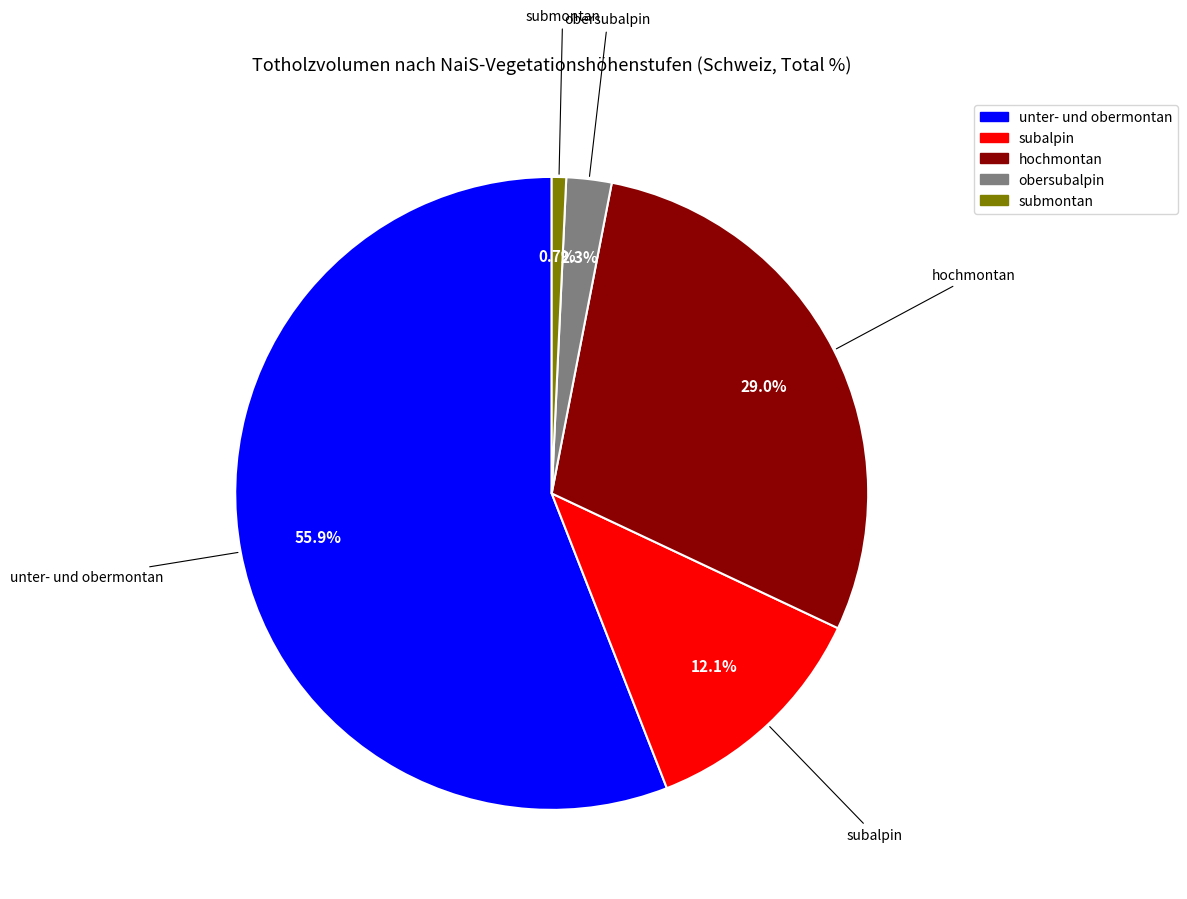

Which has a higher value, hochmontan or submontan?

hochmontan